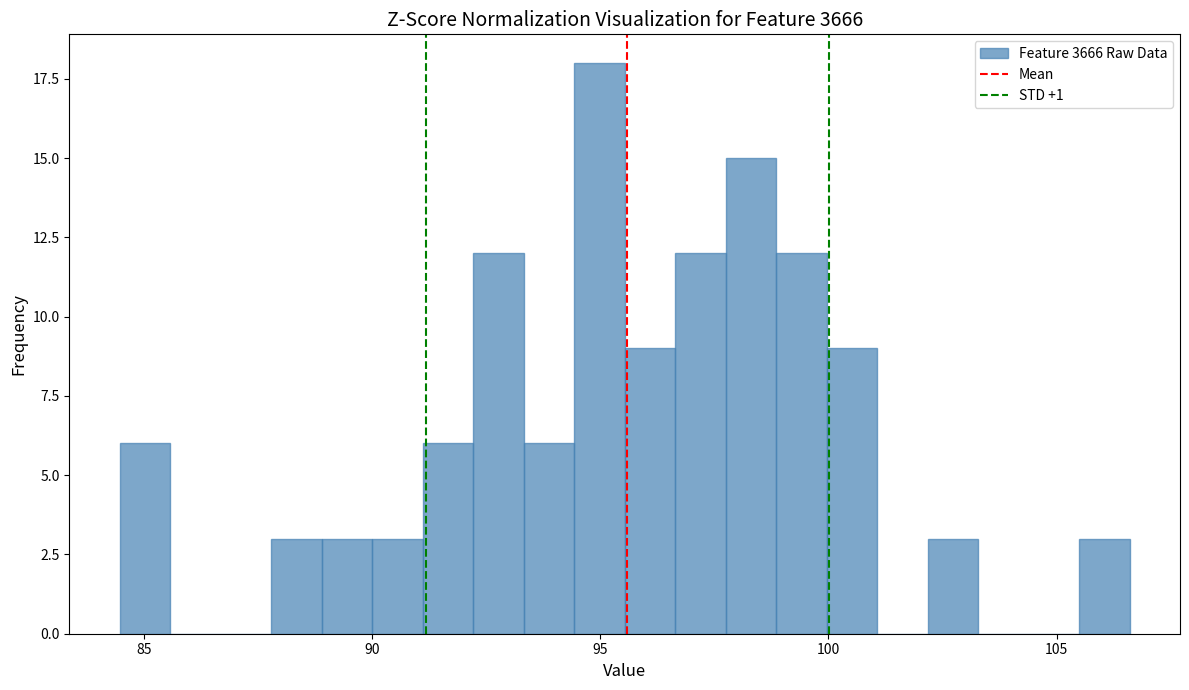

Around what value on the x-axis is the tallest bar? Give the approximate position of its centre, as read against the axis.

95.0